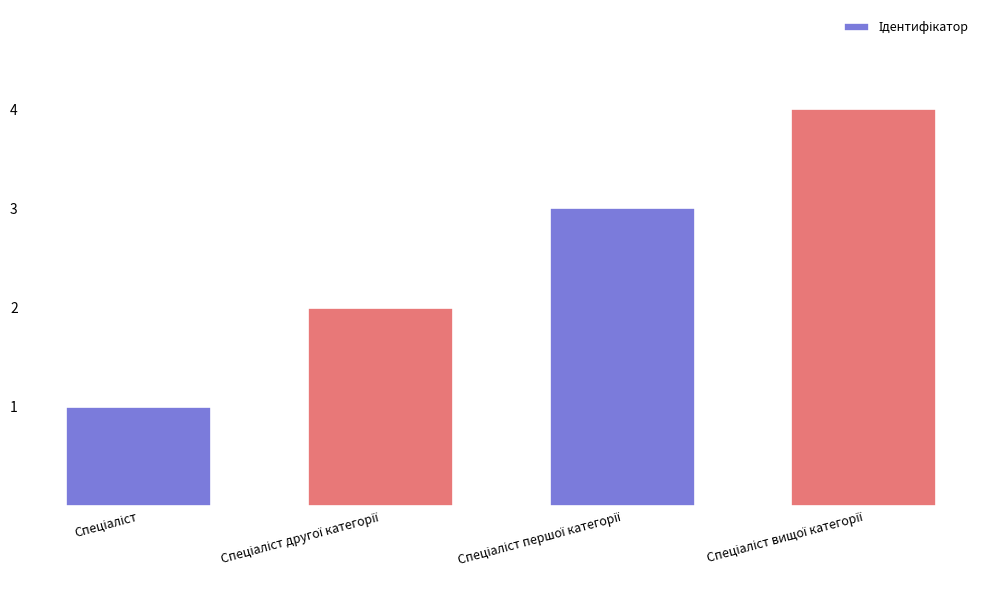

What is the sum of all values?

10